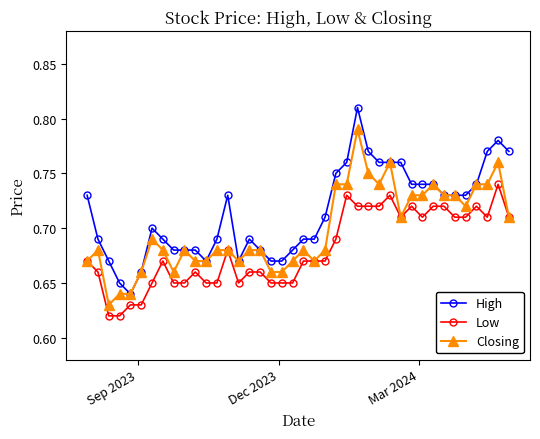

Which series has the largest range (max minus min)?

High